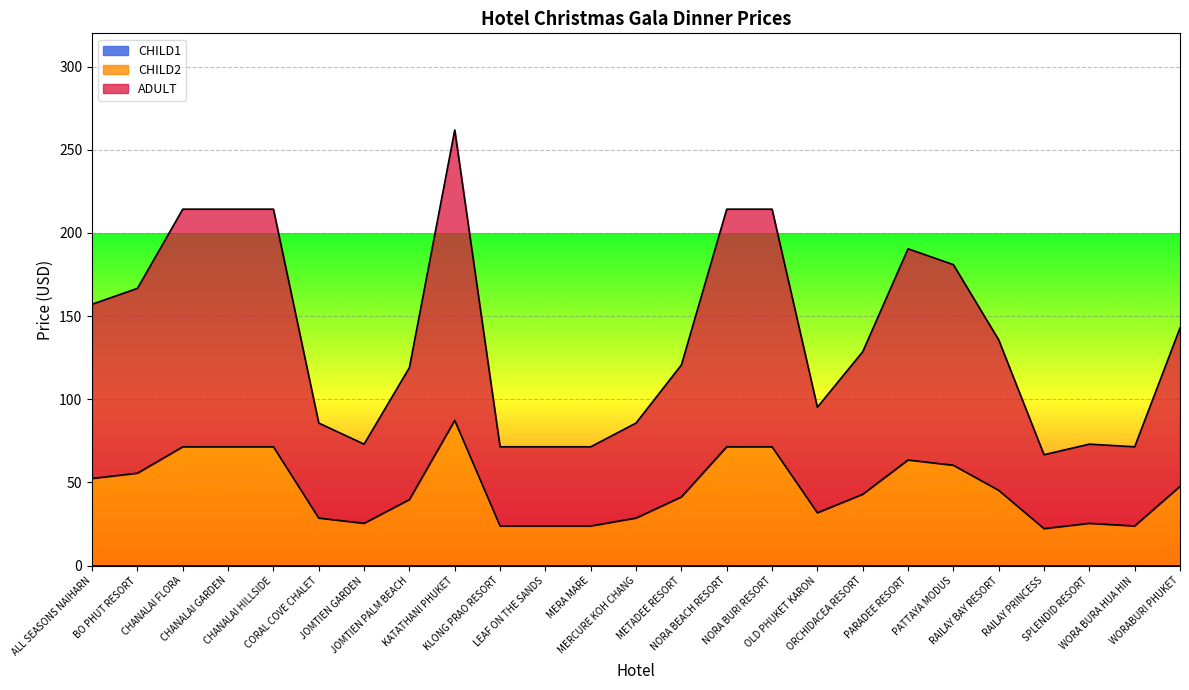

True or false: CHILD2 and ADULT cross at least once.

False